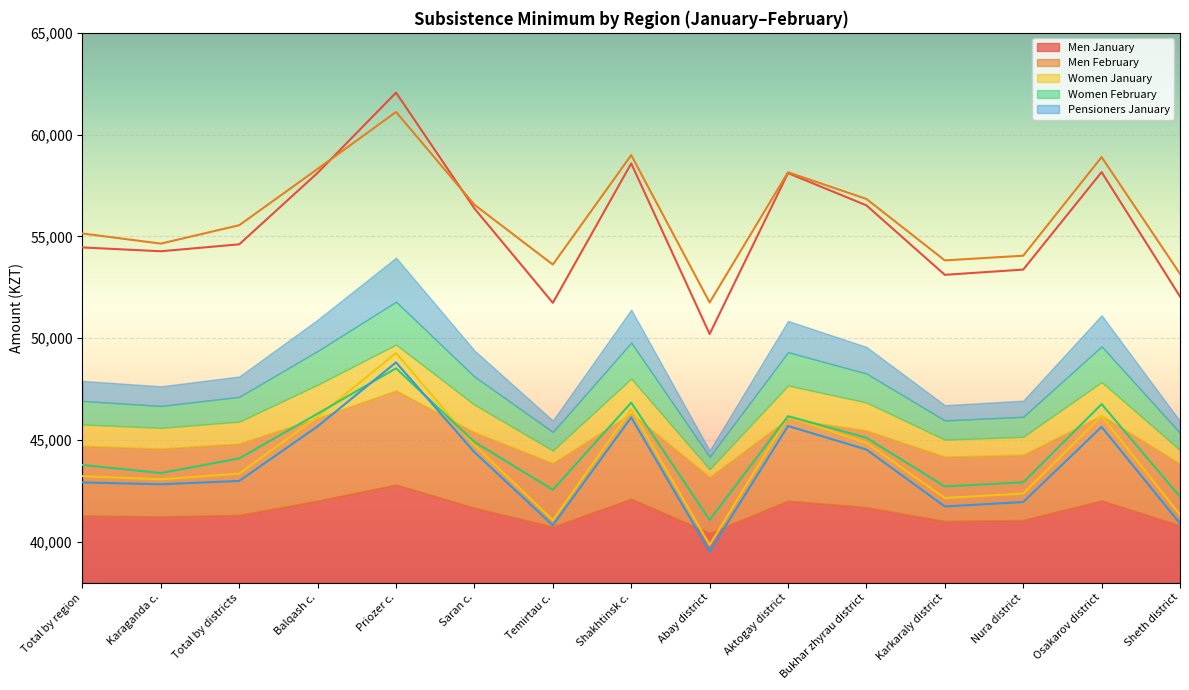

Which series changed the most between Bukhar zhyrau district and Nura district?

Men January